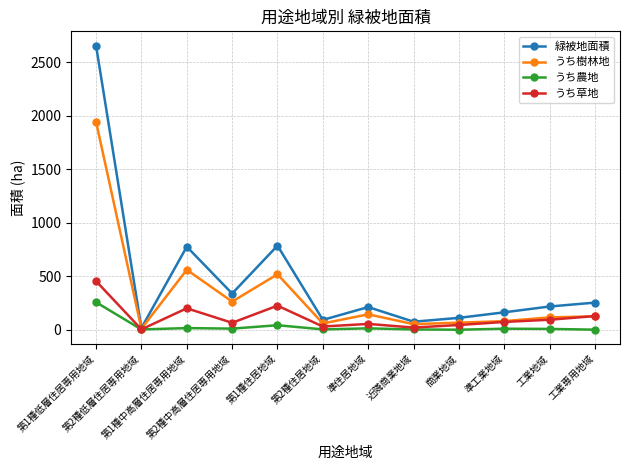

List the series in order of their peak value, highest first.

緑被地面積, うち樹林地, うち草地, うち農地